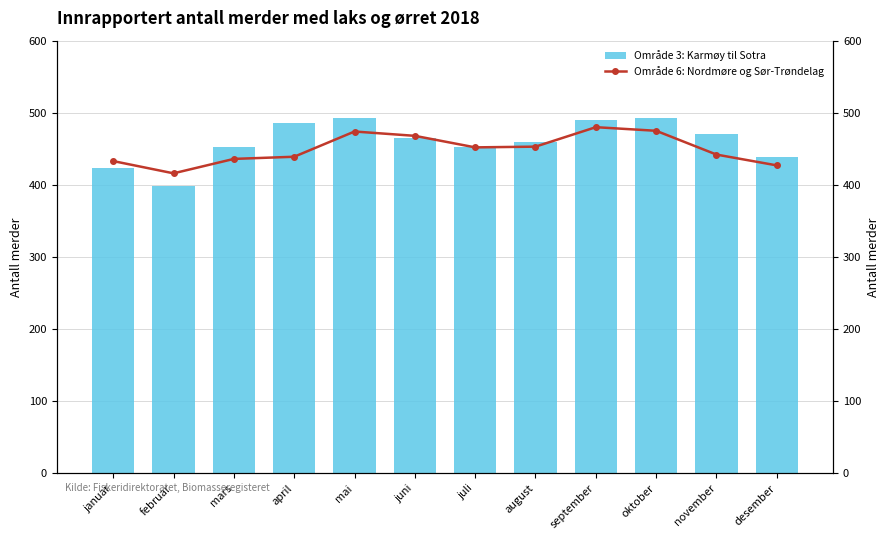

True or false: Område 6: Nordmøre og Sør-Trøndelag has a value of 819 at september.

False